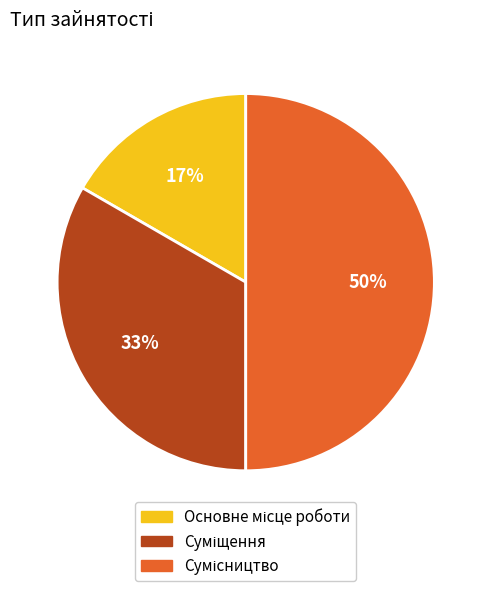

To the nearest percent, what is the average slice percentage?

33%